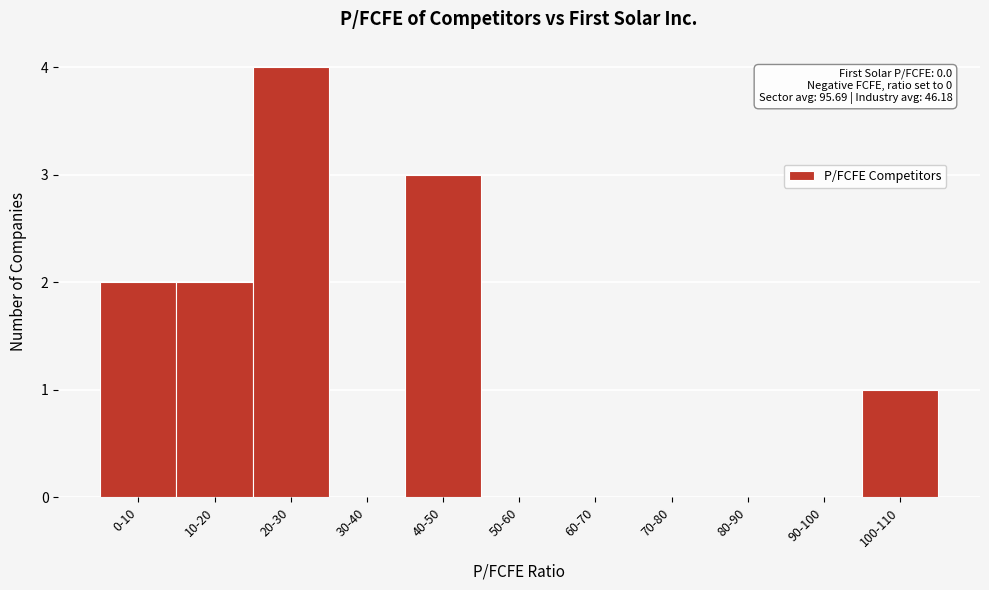

Reading right to left, what are all the values shown in this chart?

100-110=1	90-100=0	80-90=0	70-80=0	60-70=0	50-60=0	40-50=3	30-40=0	20-30=4	10-20=2	0-10=2